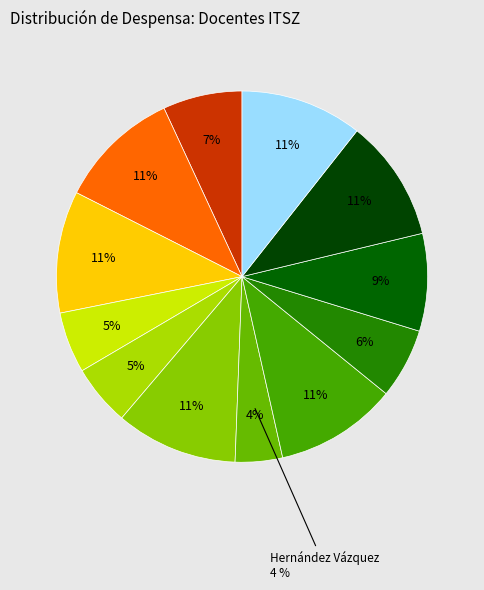

To the nearest percent, what is the average slice percentage?

8%